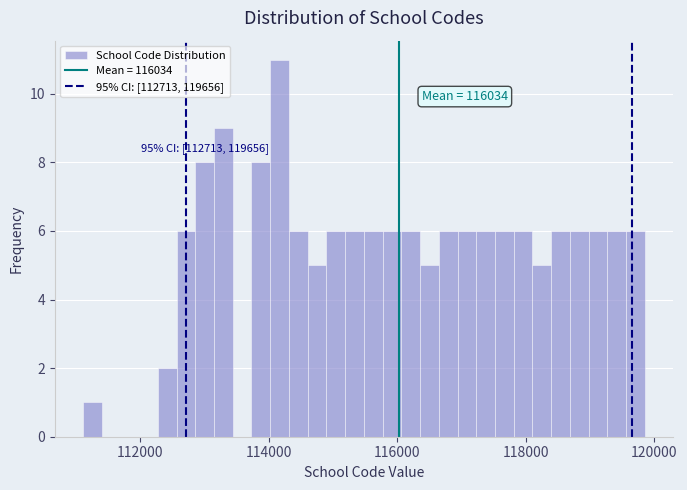

Read against the x-axis, roughly where is the centre of the tallest bar?

114200